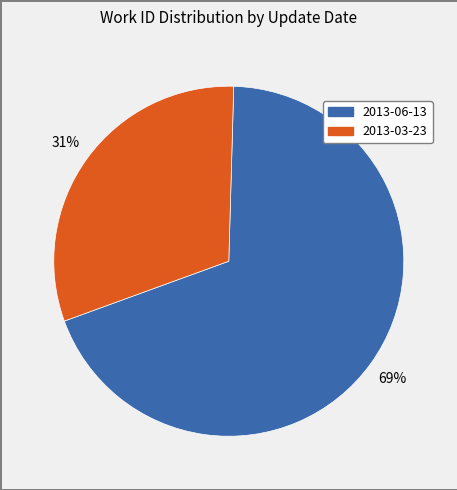

How many slices are in this pie chart?

2